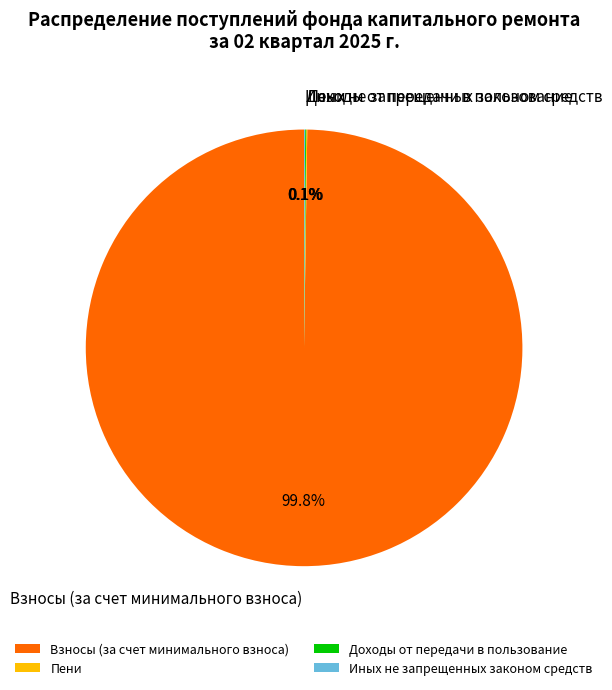

Which slice represents more than half of the pie?

Взносы (за счет минимального взноса)